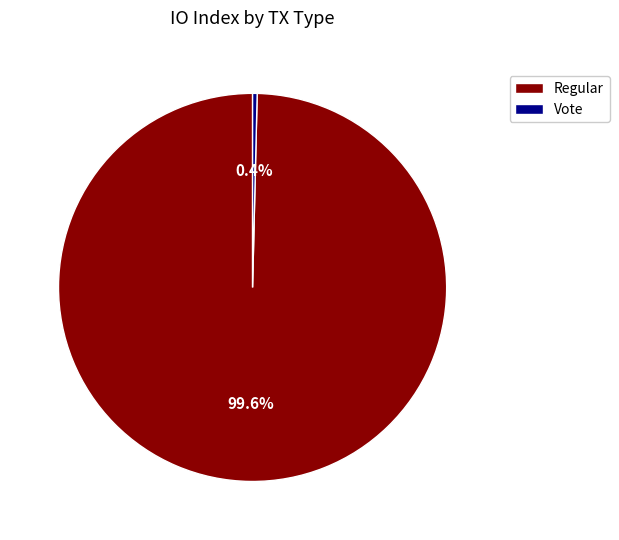

Which slice is the largest?

Regular